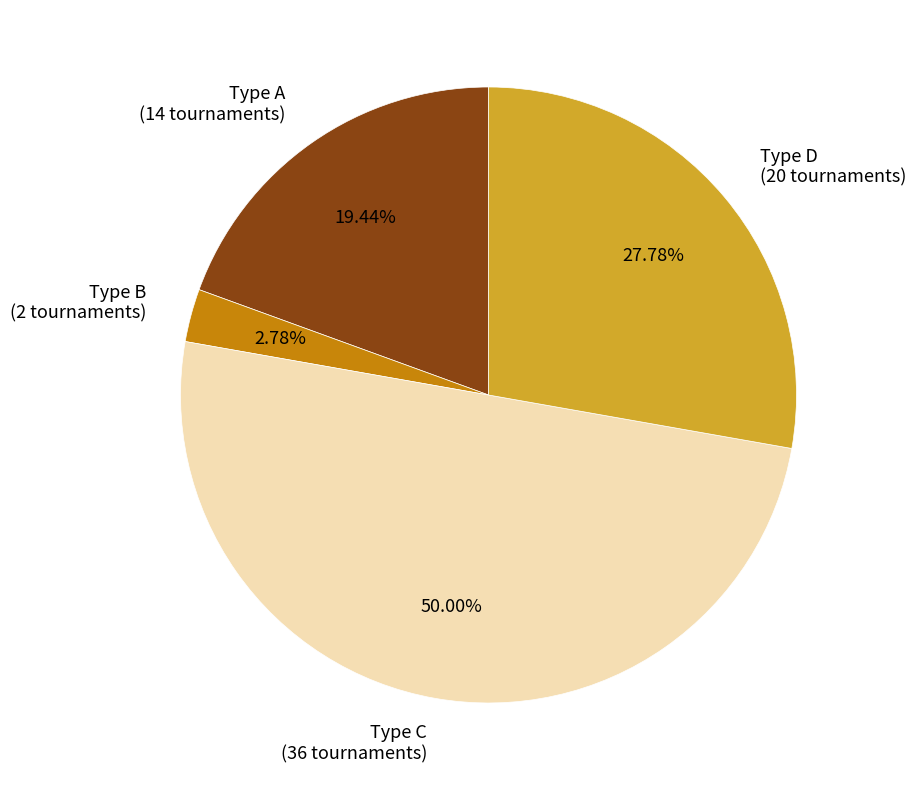

How many segments does this pie chart have?

4